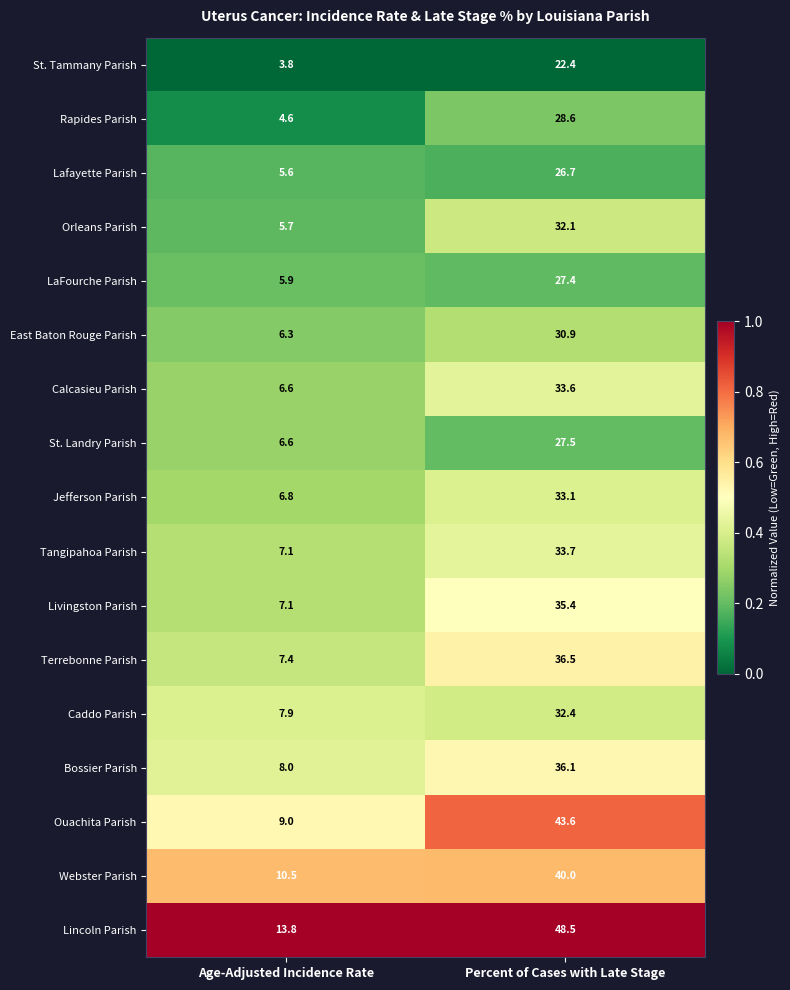

What is the difference between the highest and lowest values at Percent of Cases with Late Stage?

26.1